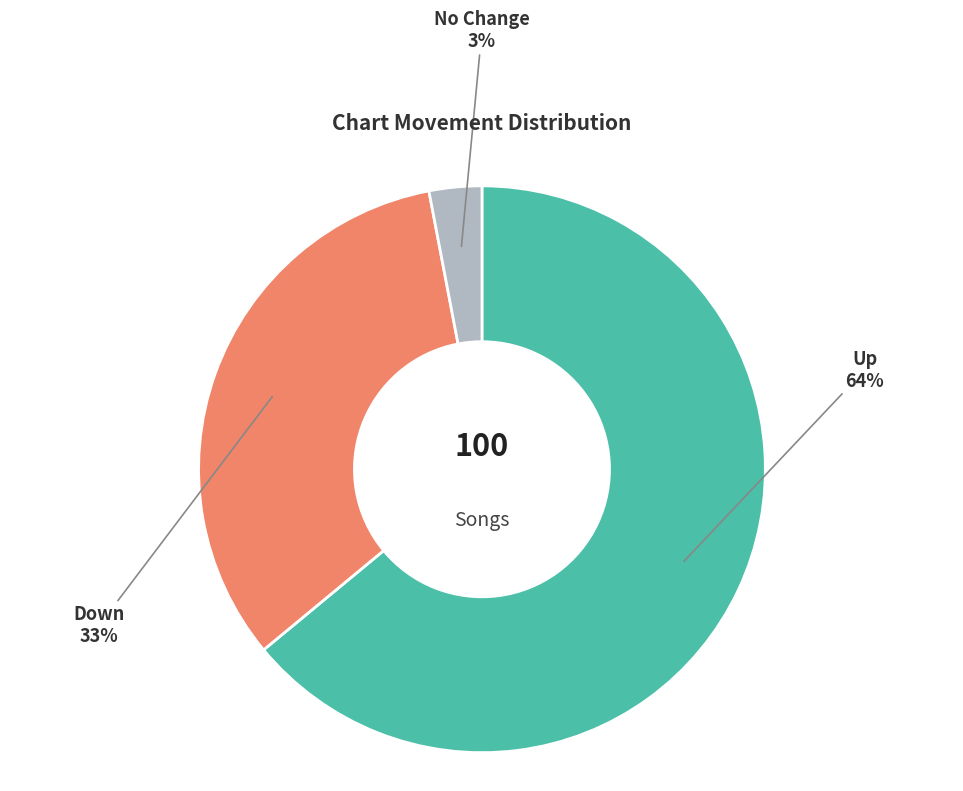

How many segments does this pie chart have?

3